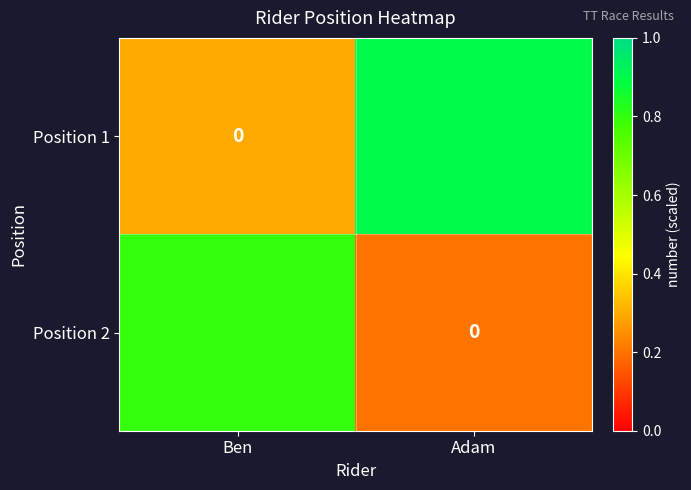

The value of Position 2 at Adam is 0.1. True or false?

False